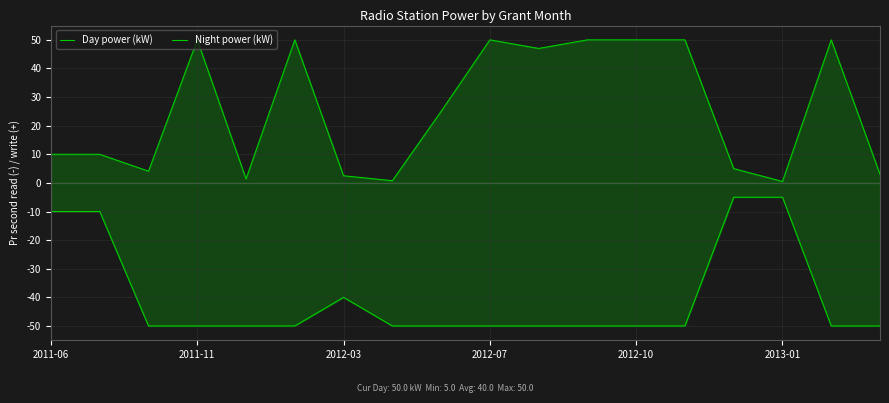

Does the chart display data point markers on the line(s)?

No